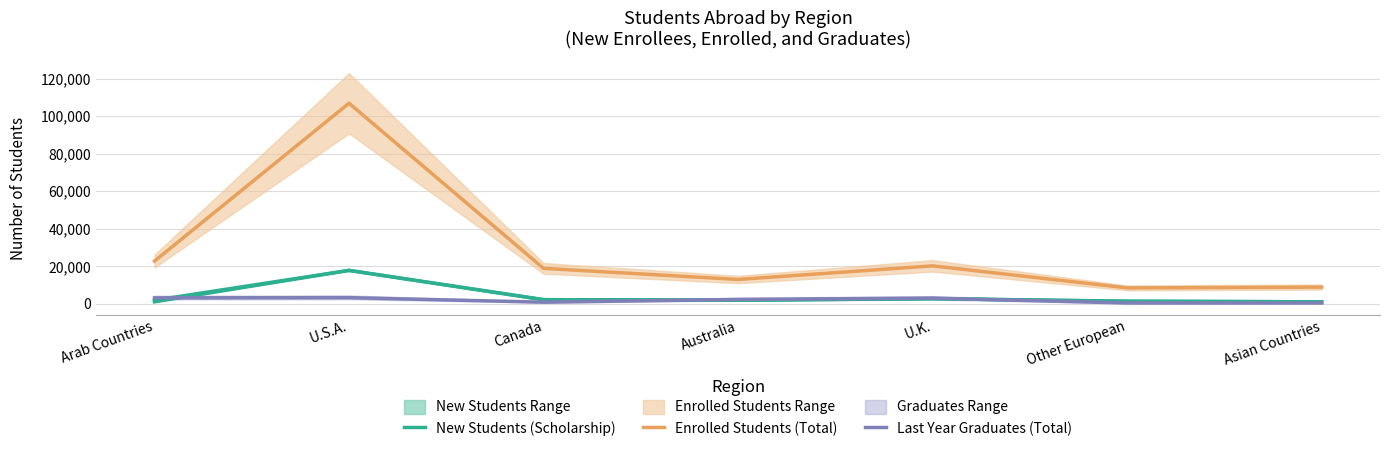

Where is the first local minimum for Last Year Graduates (Total)?

Canada